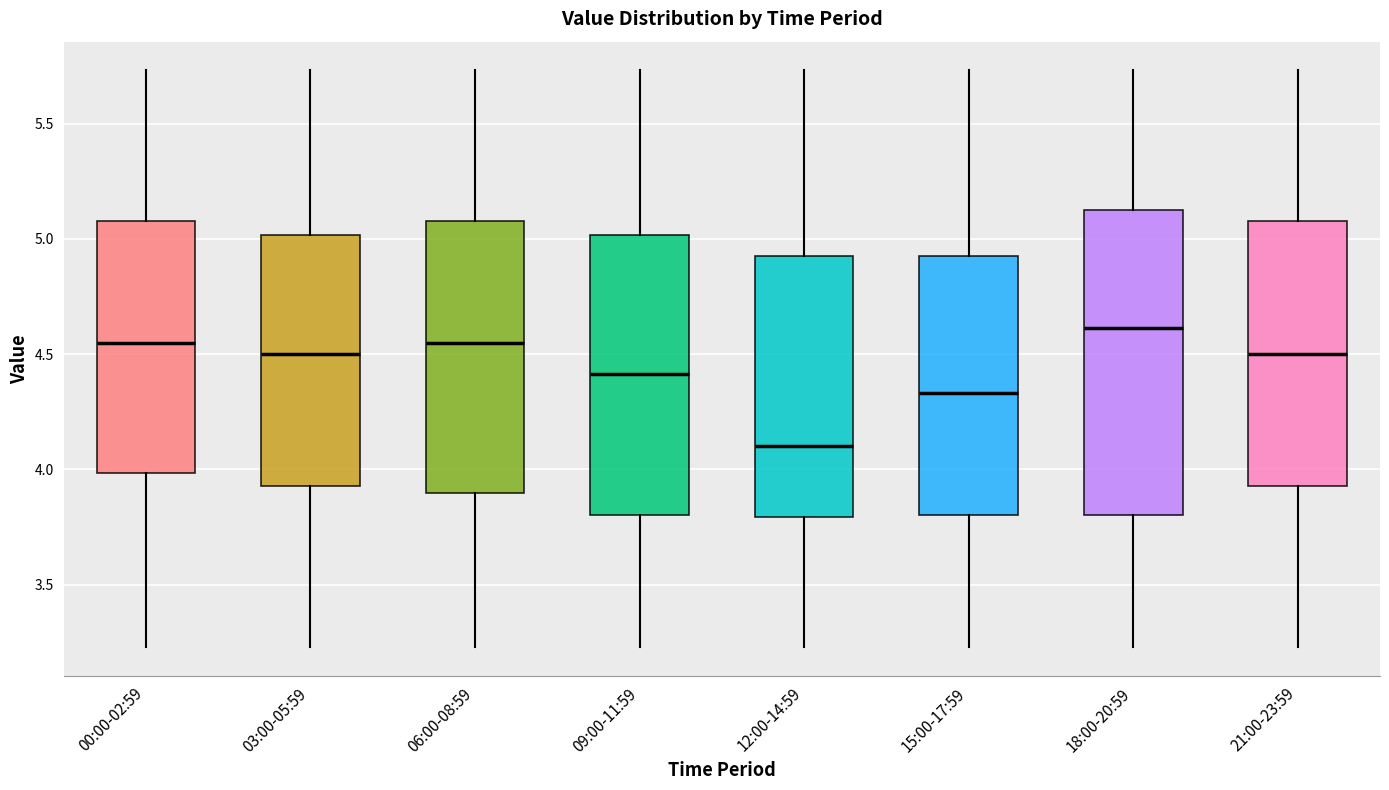

Comparing the boxes themselves (not the whiskers), which one is the tallest?

18:00-20:59